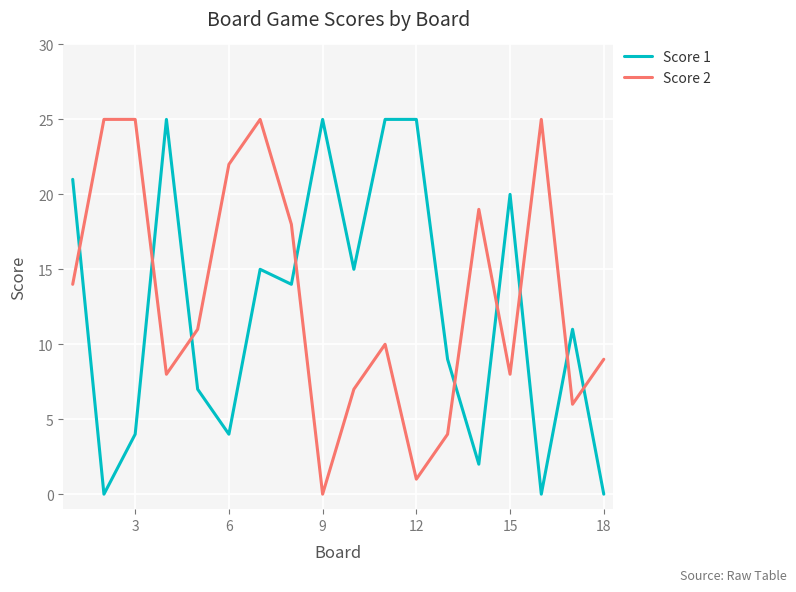

After their last crossing, which series has the higher values: Score 1 or Score 2?

Score 2